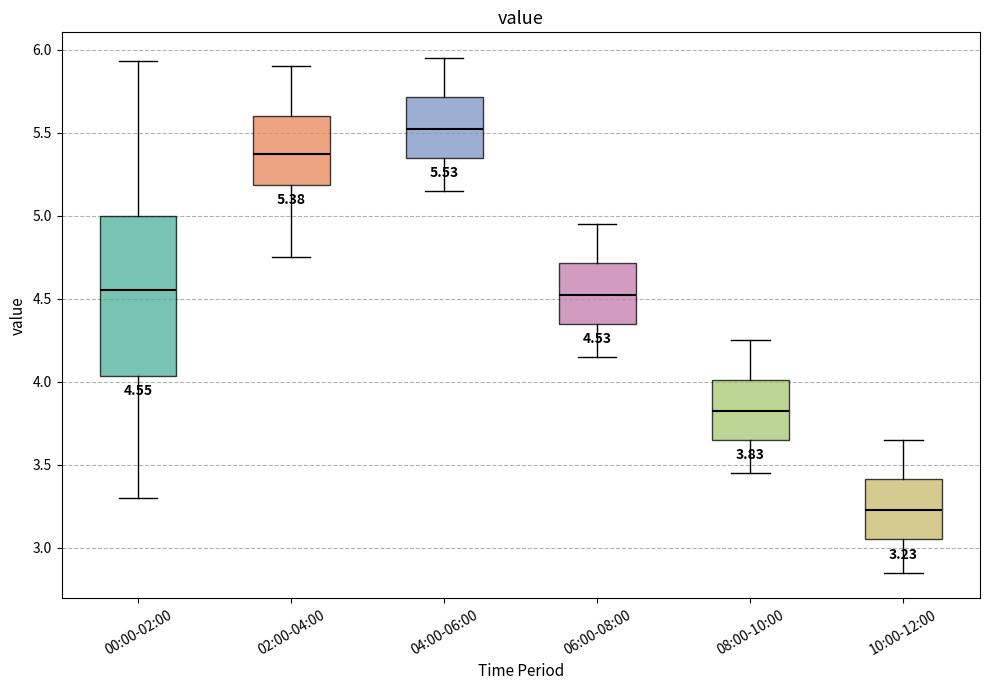

Which box has the lowest median line?

10:00-12:00